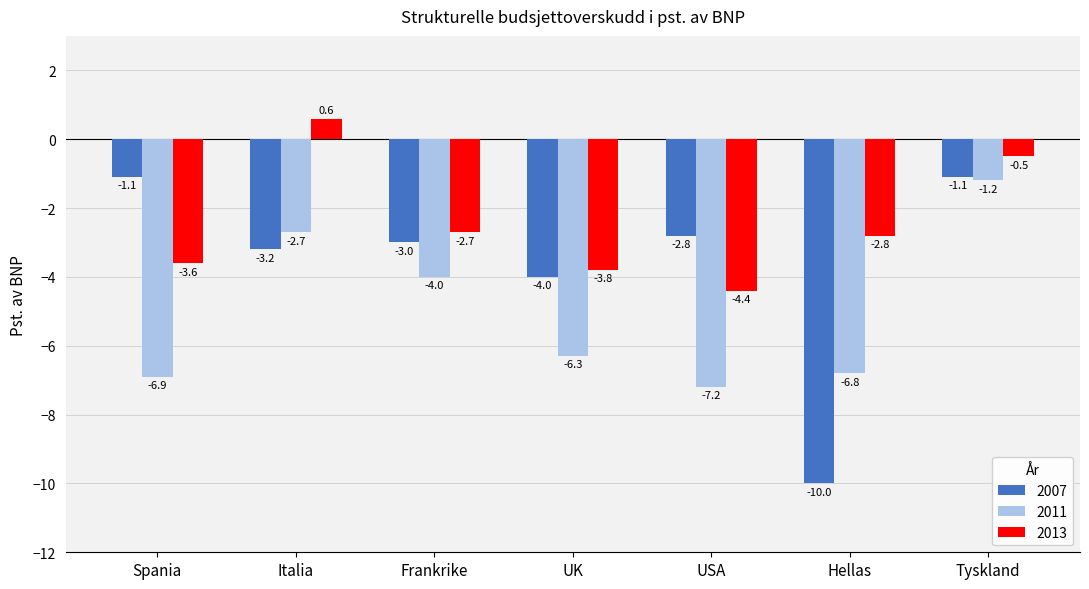

What is the label of the 5th bar from the right?

Frankrike